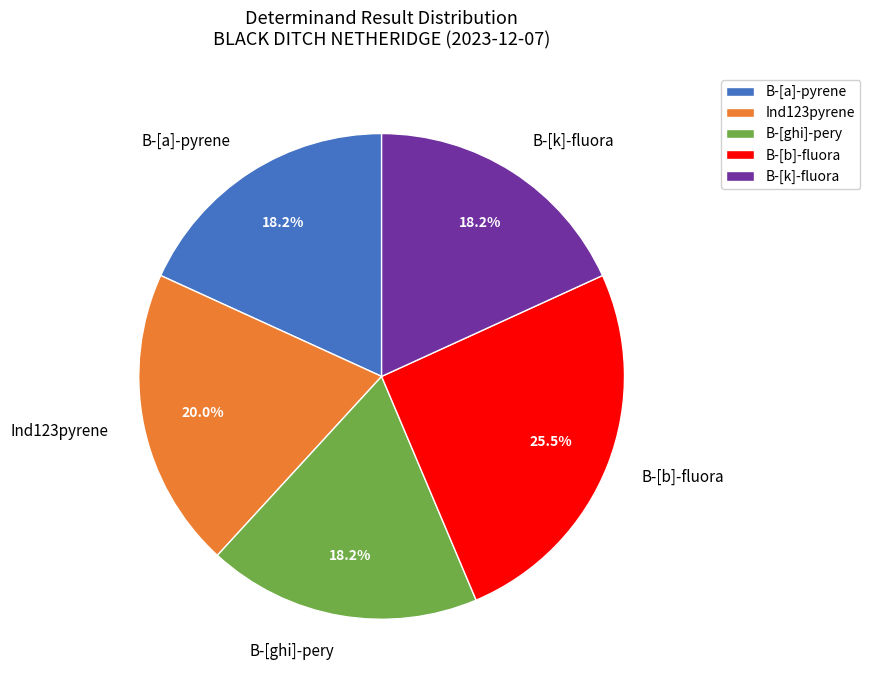

What is the largest slice in the pie chart?

B-[b]-fluora